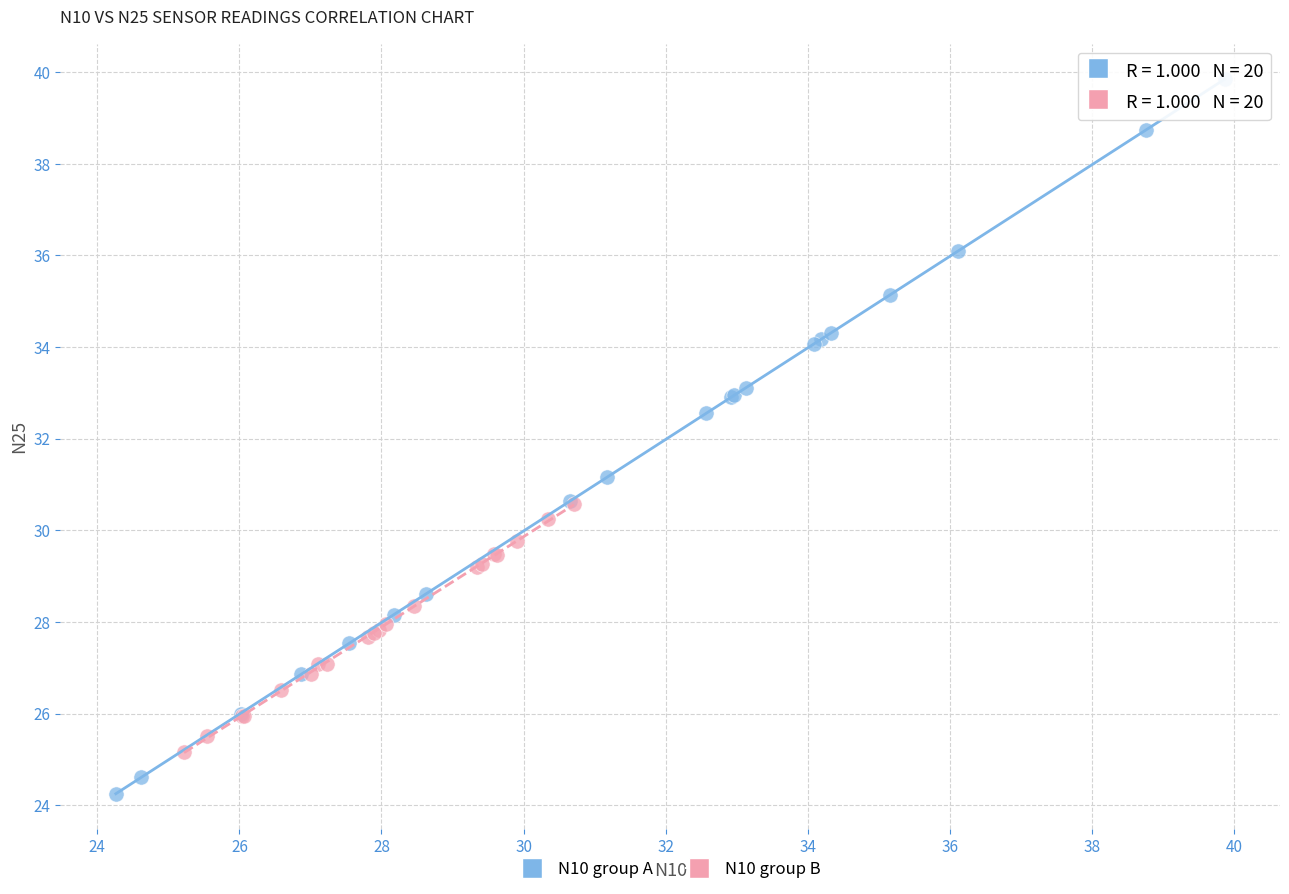

Which series has the largest Y range (max minus min)?

N10 group A